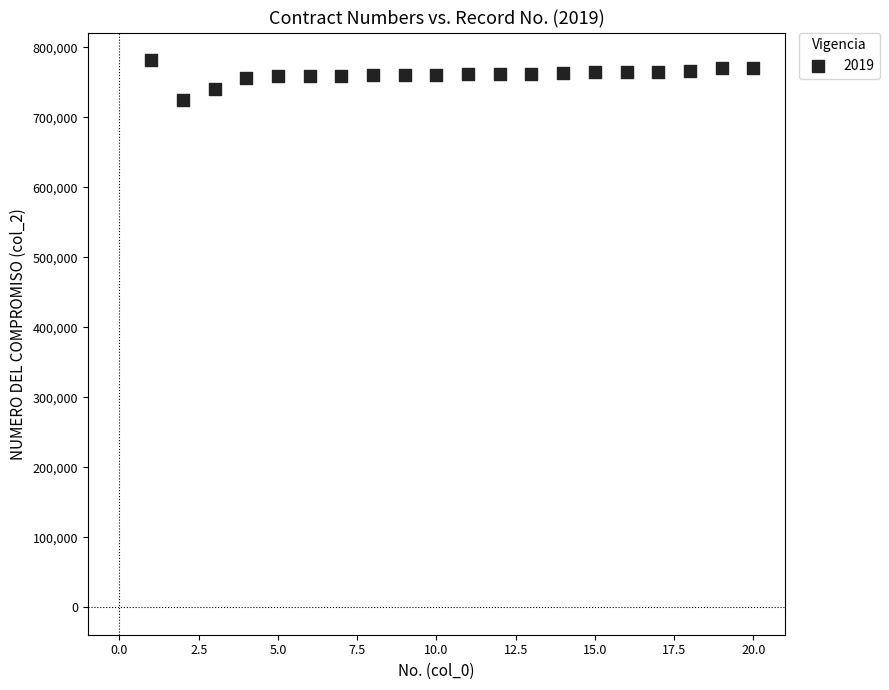

What is the range of X values (max minus min)?

19